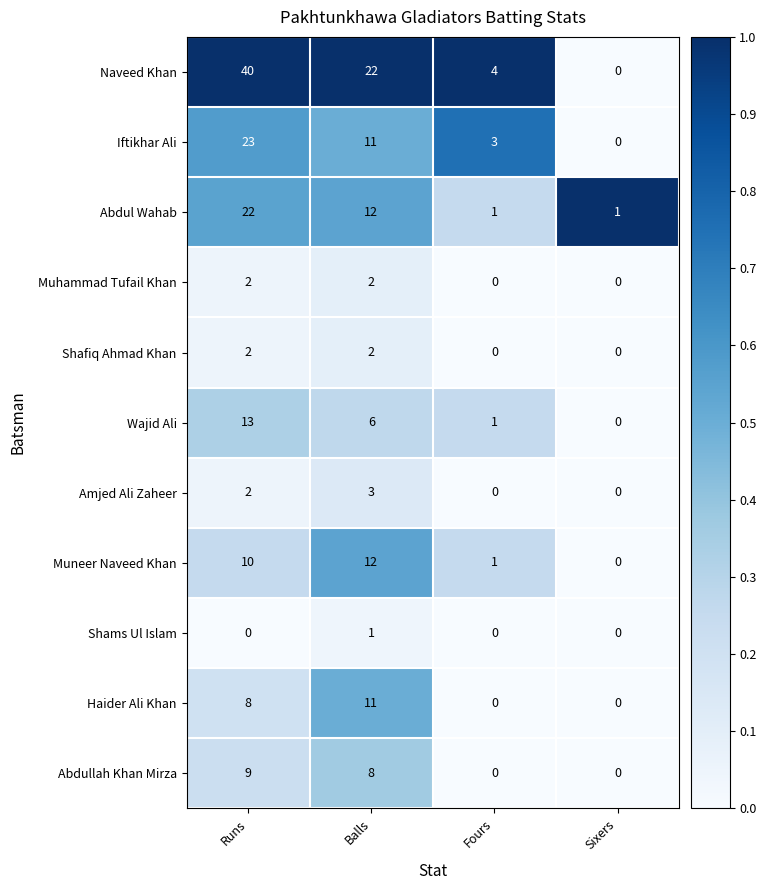

What is the sum of the Haider Ali Khan values at Runs and Sixers?

8